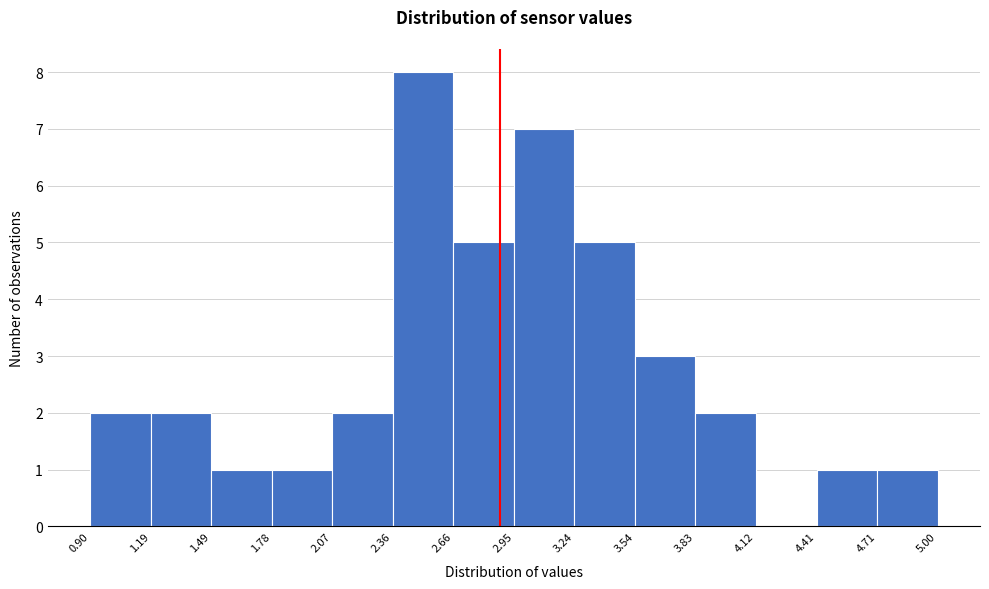

Reading left to right, list every bar in this chart as the range it spans on the x-axis followed by its height. The values are not printed on the chart, so give them approximately, as read against the axis.

0.90 to 1.19: 2
1.19 to 1.49: 2
1.49 to 1.78: 1
1.78 to 2.07: 1
2.07 to 2.36: 2
2.36 to 2.66: 8
2.66 to 2.95: 5
2.95 to 3.24: 7
3.24 to 3.54: 5
3.54 to 3.83: 3
3.83 to 4.12: 2
4.12 to 4.41: 0
4.41 to 4.71: 1
4.71 to 5.00: 1